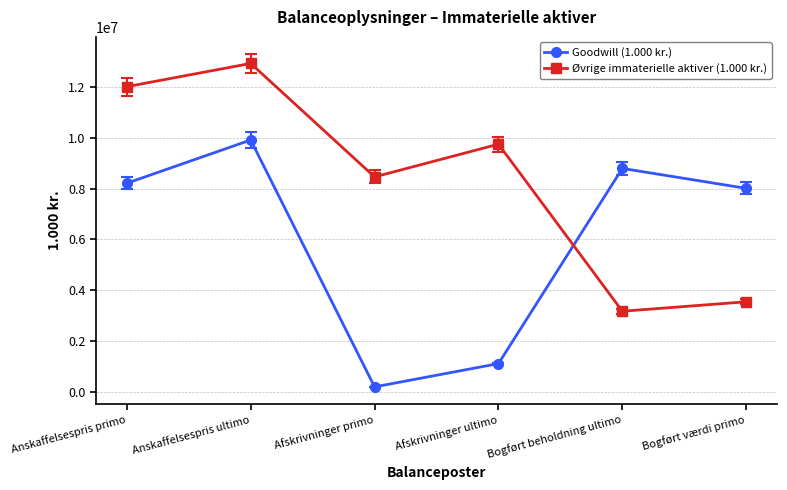

Rank the series at Anskaffelsespris primo from lowest to highest value.

Goodwill (1.000 kr.), Øvrige immaterielle aktiver (1.000 kr.)